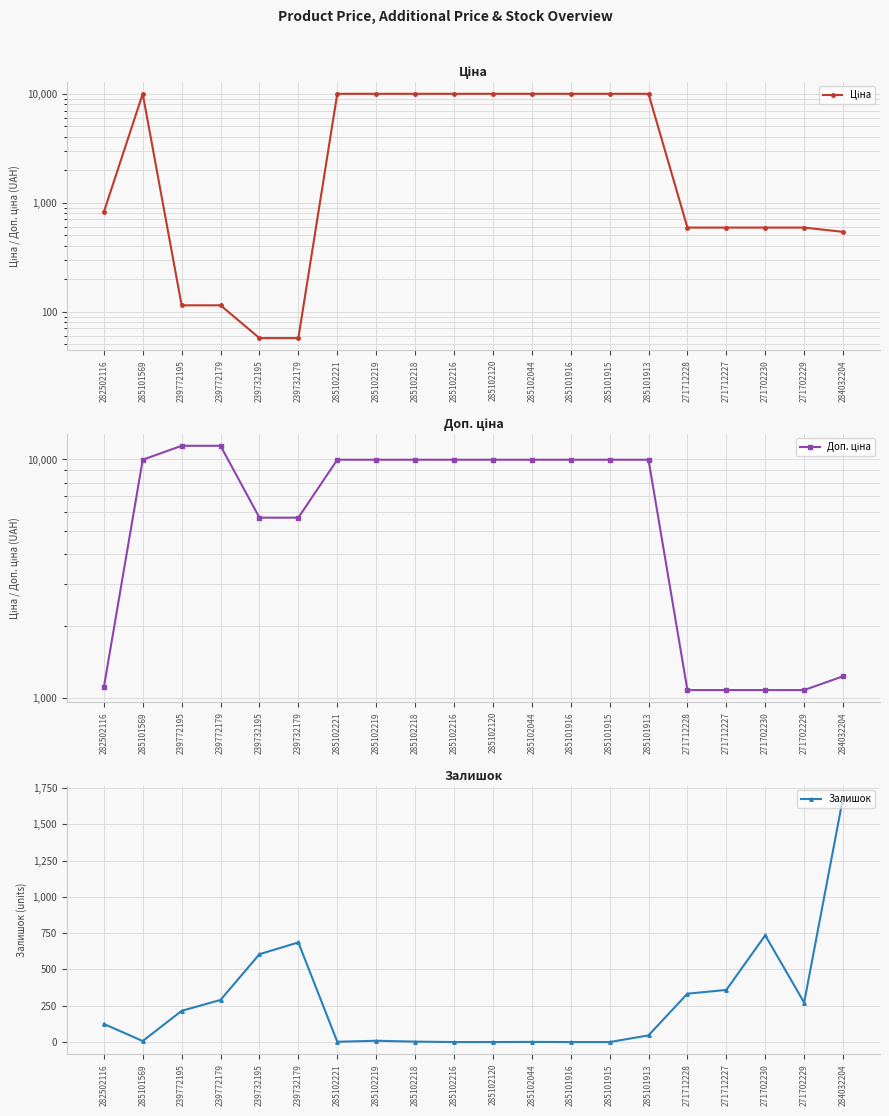

What are all the series names shown in the legend?

Ціна, Доп. ціна, Залишок